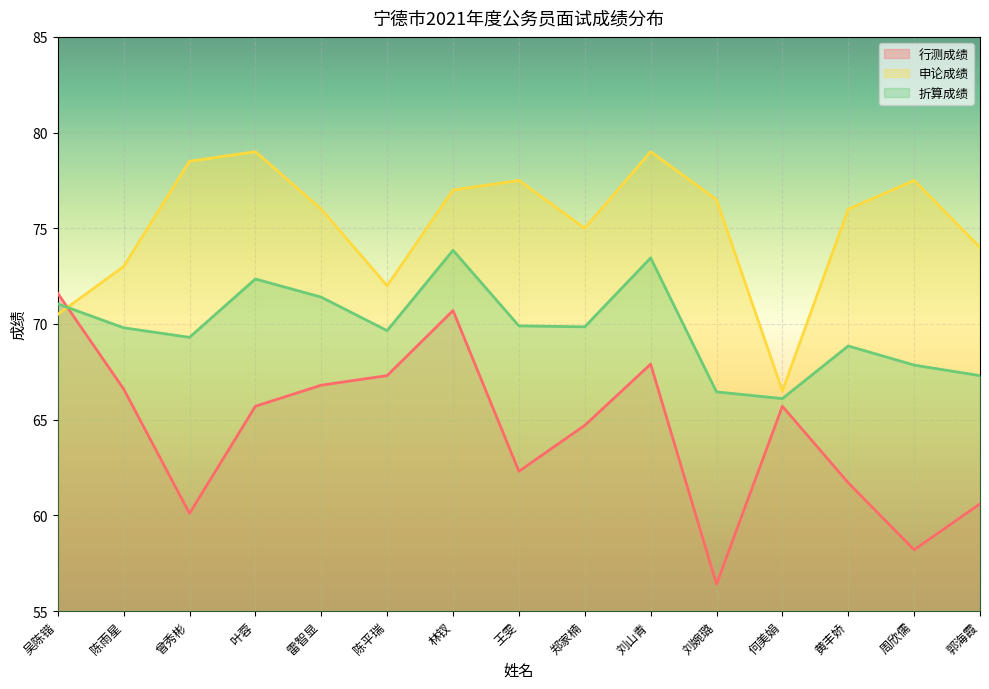

What position from the right is 何美娟?

4